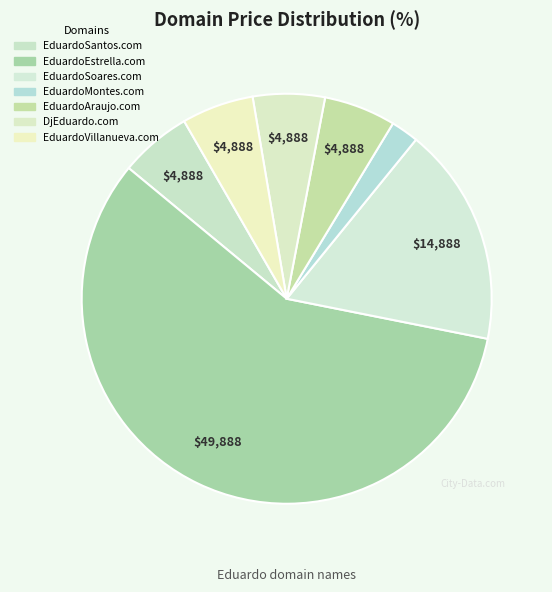

Combined, do EduardoSoares.com and EduardoMontes.com account for over 50%?

No